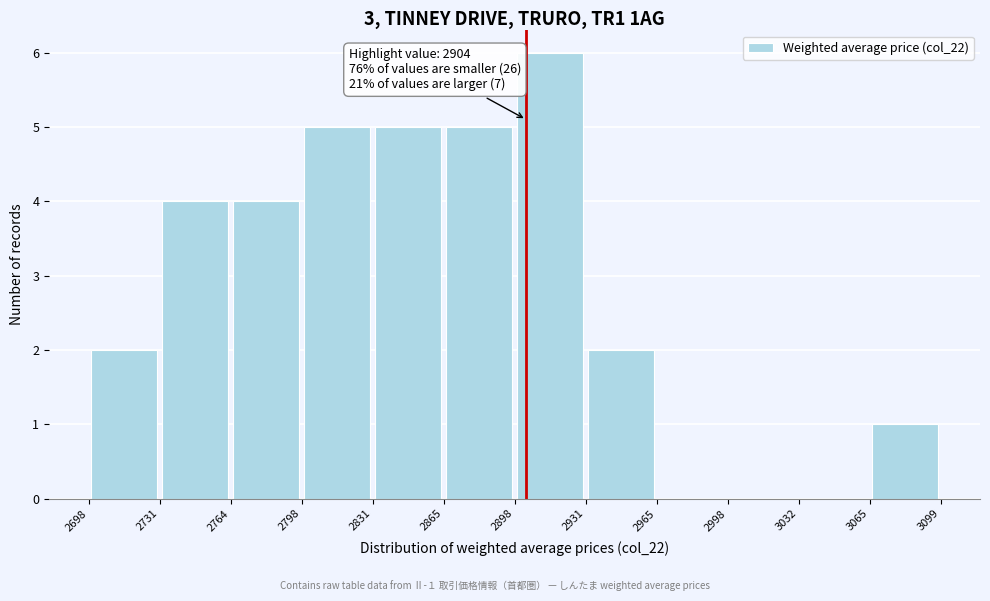

Over which range of the x-axis is the bar tallest?

2898 to 2931